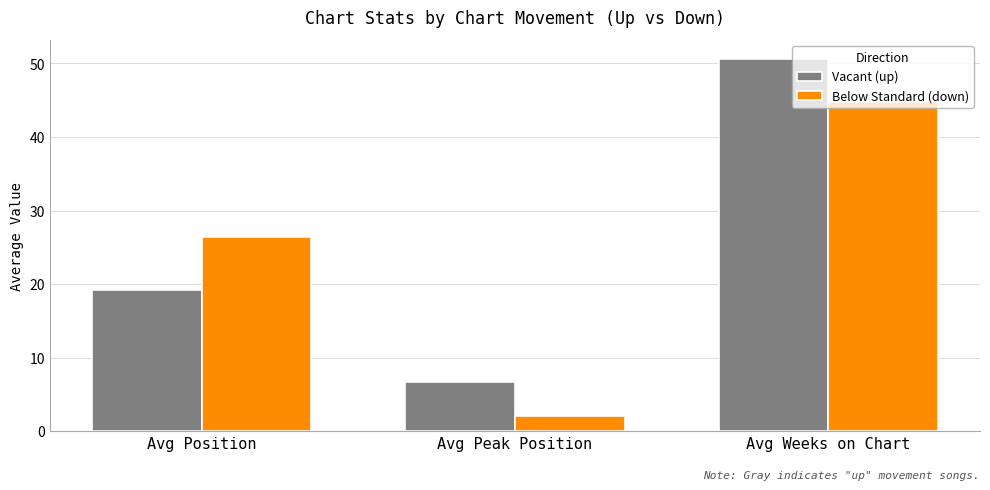

Reading left to right, extract all data points from this chart.

up: Avg Position=19.2	Avg Peak Position=6.6	Avg Weeks on Chart=50.7
down: Avg Position=26.4	Avg Peak Position=2.0	Avg Weeks on Chart=44.7